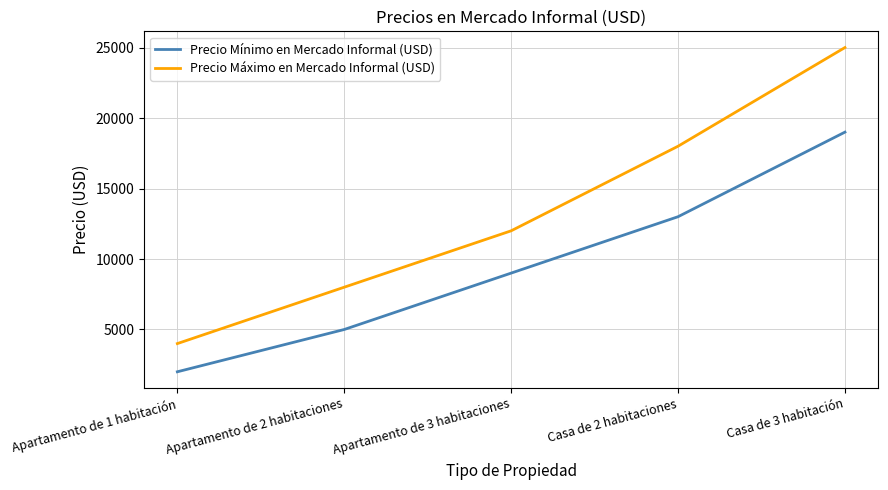

The value of Precio Máximo en Mercado Informal (USD) at Casa de 3 habitación is 25000. True or false?

True